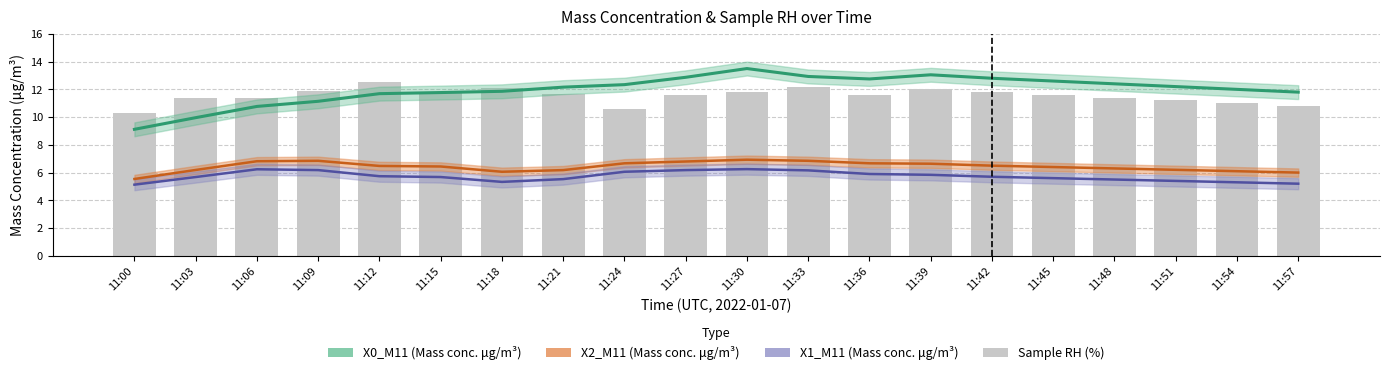

Does the chart contain any negative values?

No